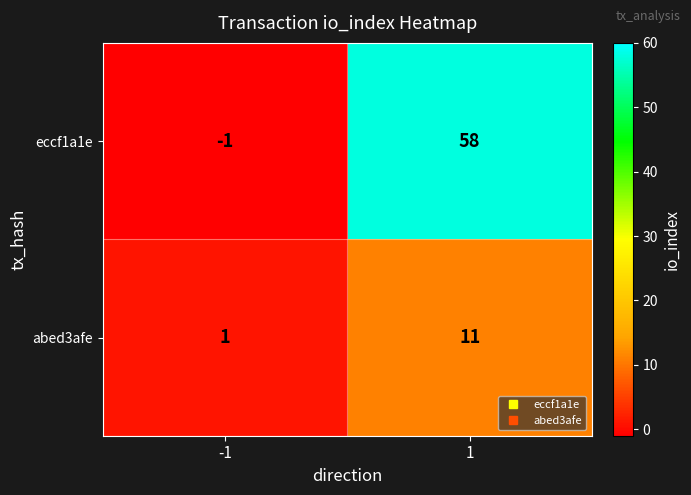

List the series in order of their peak value, lowest first.

abed3afe, eccf1a1e